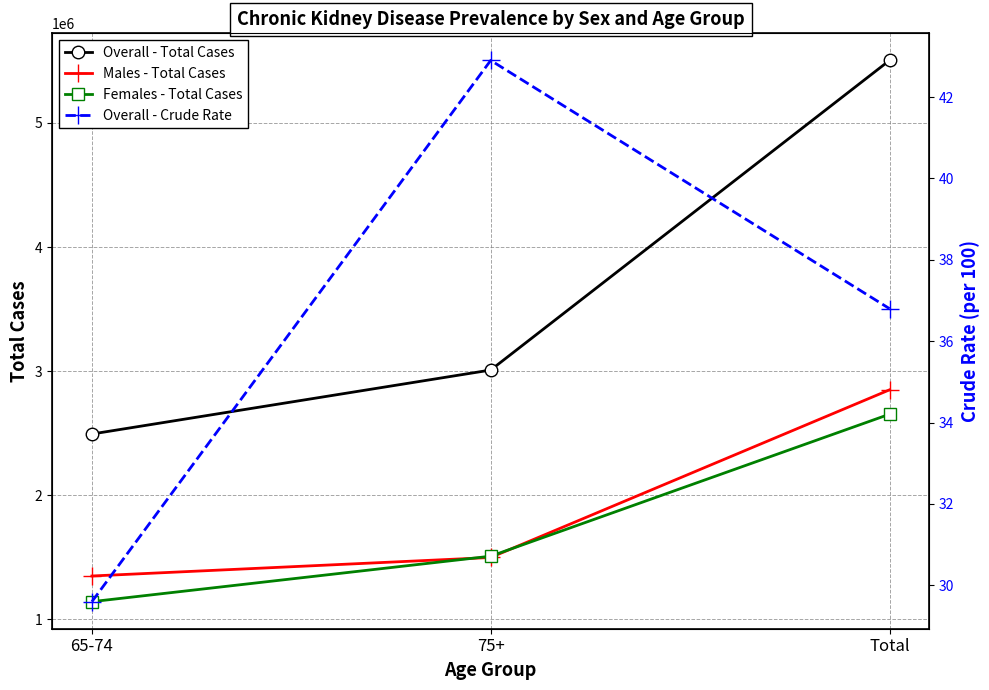

Reading right to left, what are all the values shown in this chart?

Overall - Total Cases: 5503351.0	3009377.0	2493974.0
Males - Total Cases: 2849835.0	1499486.0	1350349.0
Females - Total Cases: 2653516.0	1509891.0	1143625.0
Overall - Crude Rate: 36.8	42.9	29.6